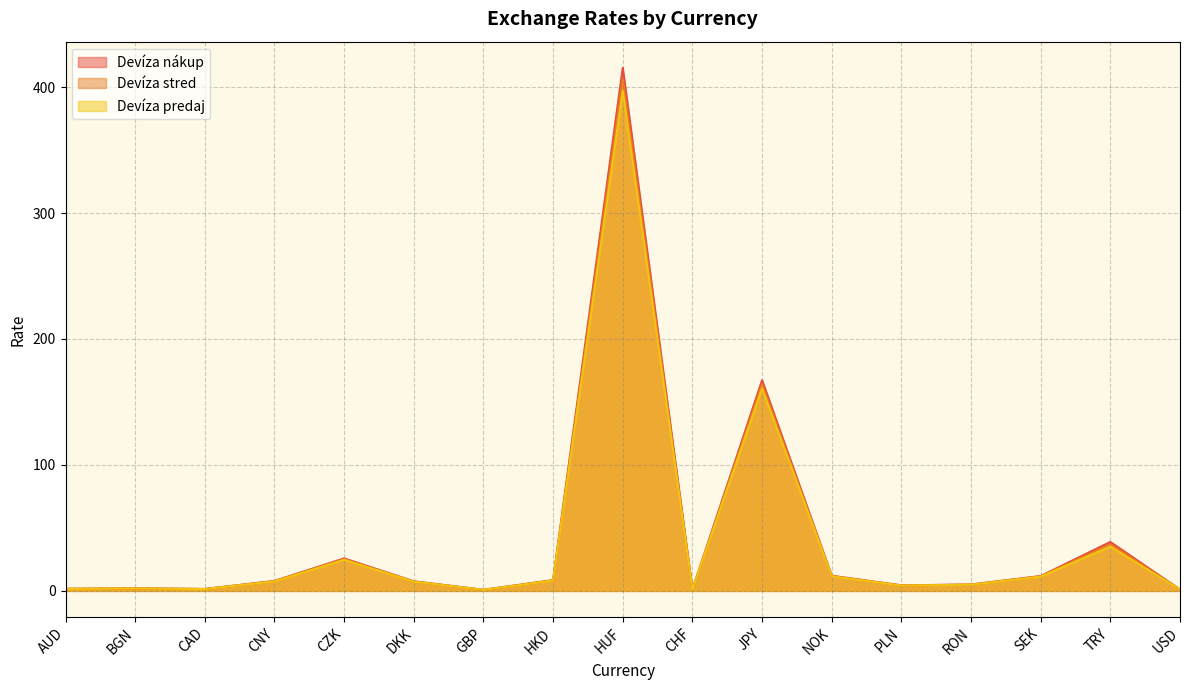

What is the difference between the highest and lowest values at HKD?

0.4